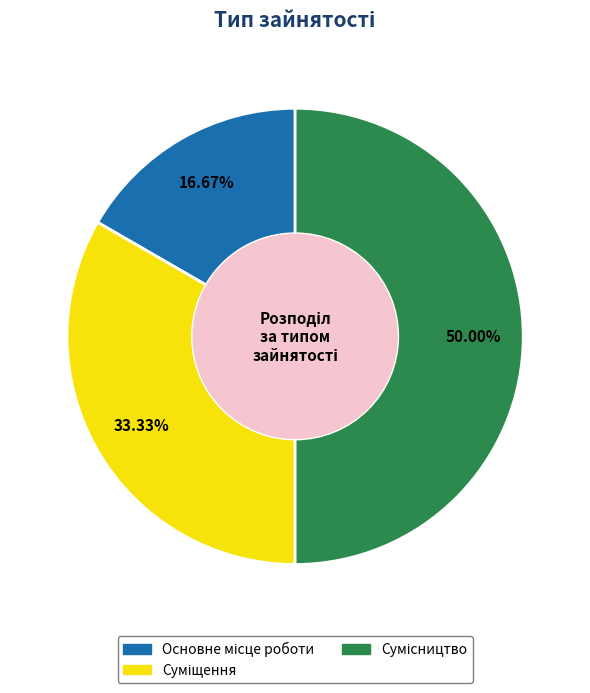

How many slices are in this pie chart?

3